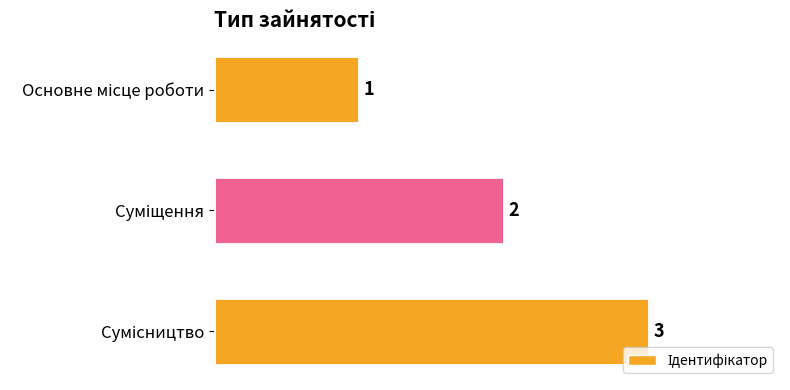

Are the bars horizontal?

Yes